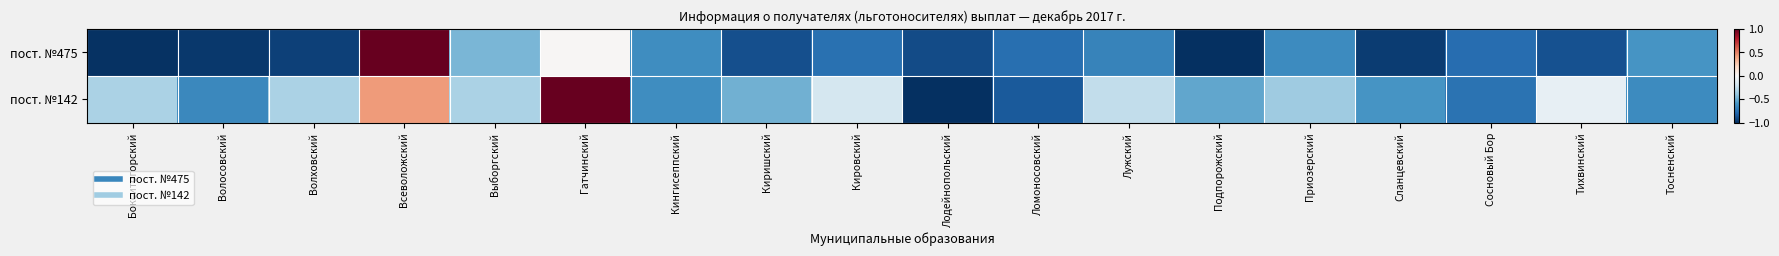

What is the maximum value shown in the chart?

1.0